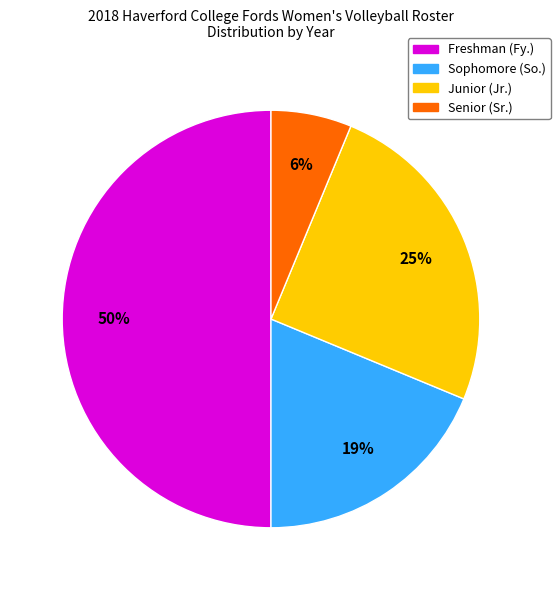

To the nearest percent, what is the difference between the largest and smallest slice percentages?

44%